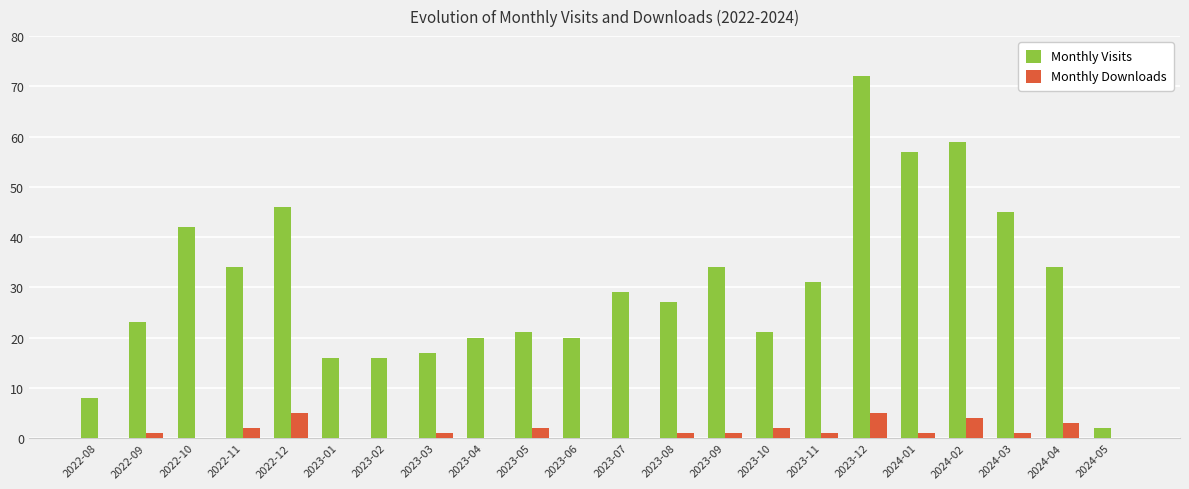

Is it true that Monthly Visits equals 9 at 2023-08?

False